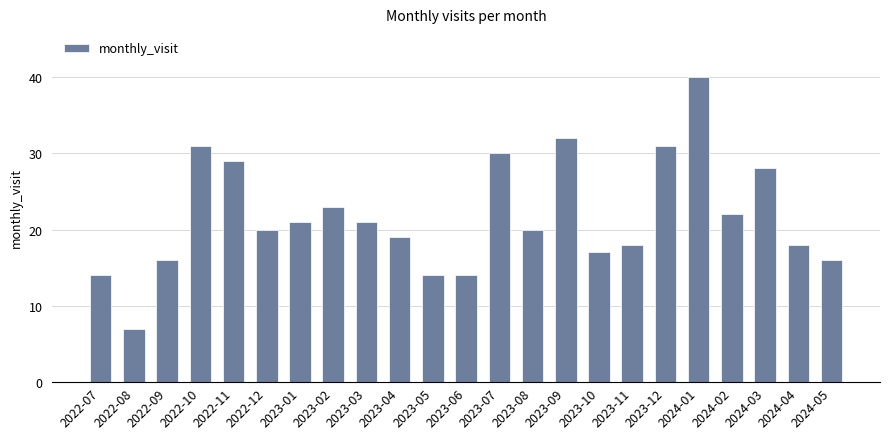

What is the change in value from 2023-05 to 2023-09?

+18